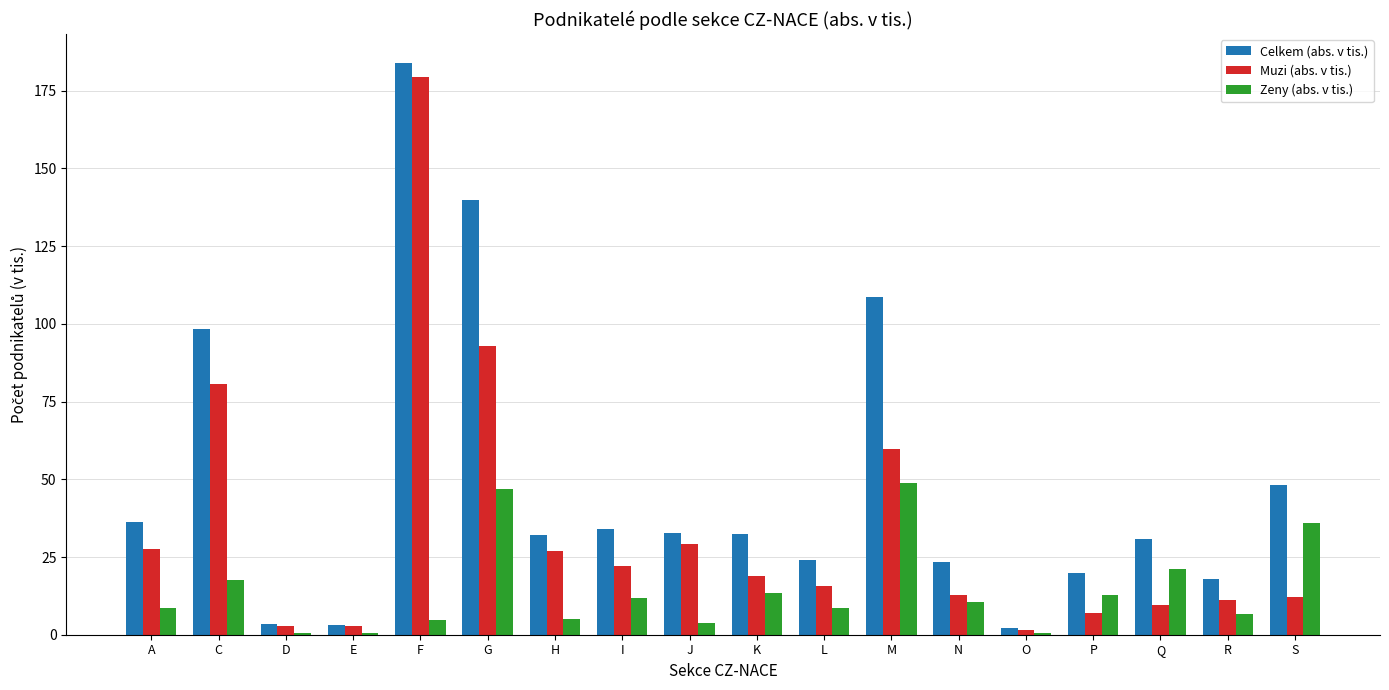

The Celkem (abs. v tis.) series shows 32.8 at J. True or false?

True